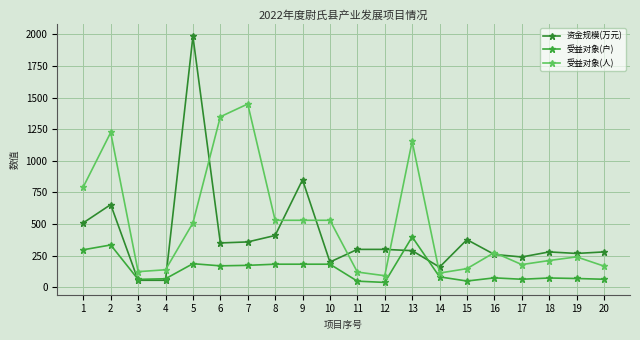

Rank the series at 18 from highest to lowest value.

资金规模(万元), 受益对象(人), 受益对象(户)